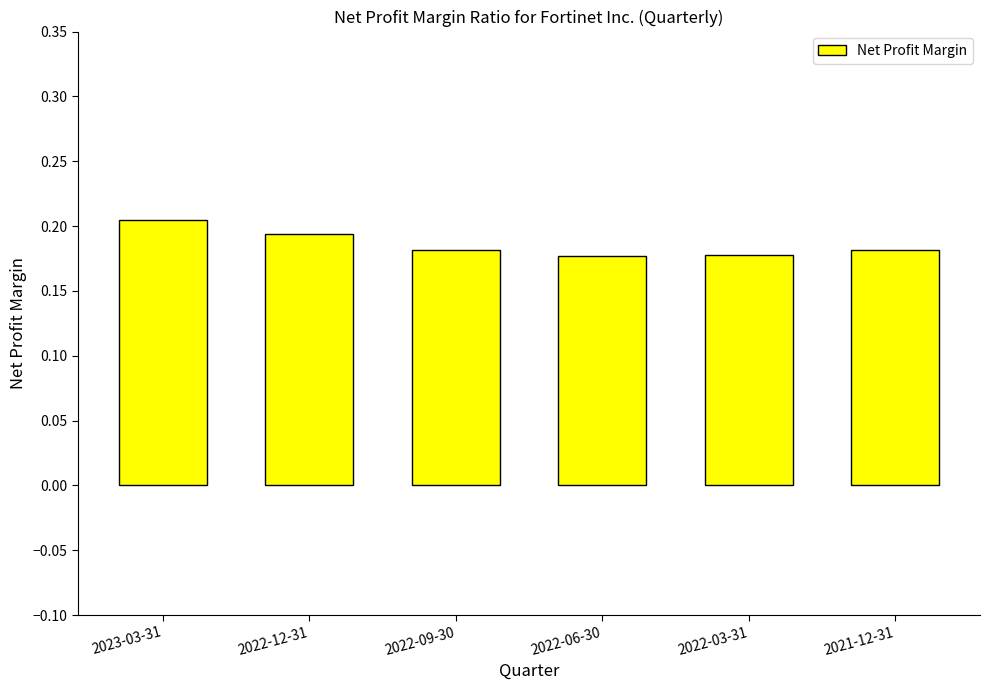

How many values are between 0 and 1?

6